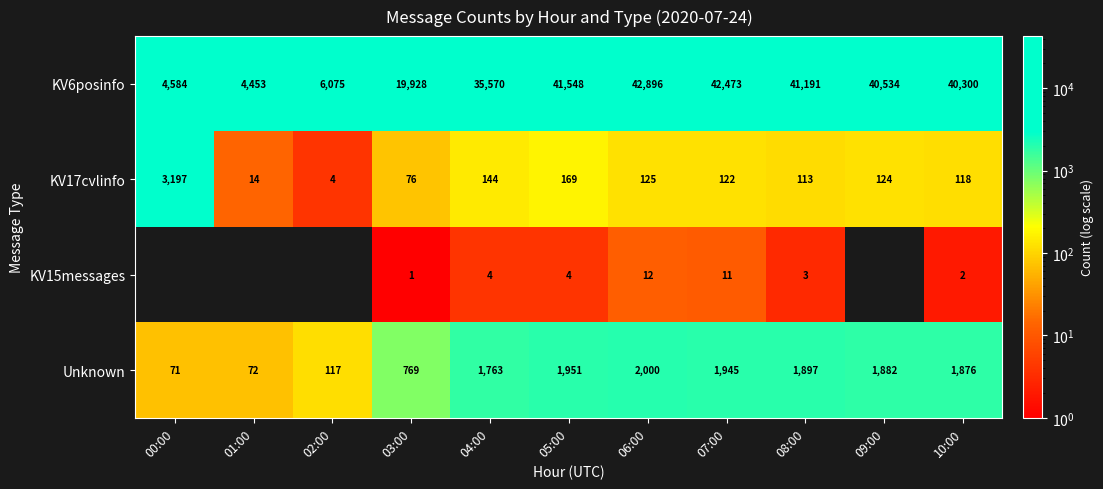

True or false: KV6posinfo has a value of 6075 at 02:00.

True